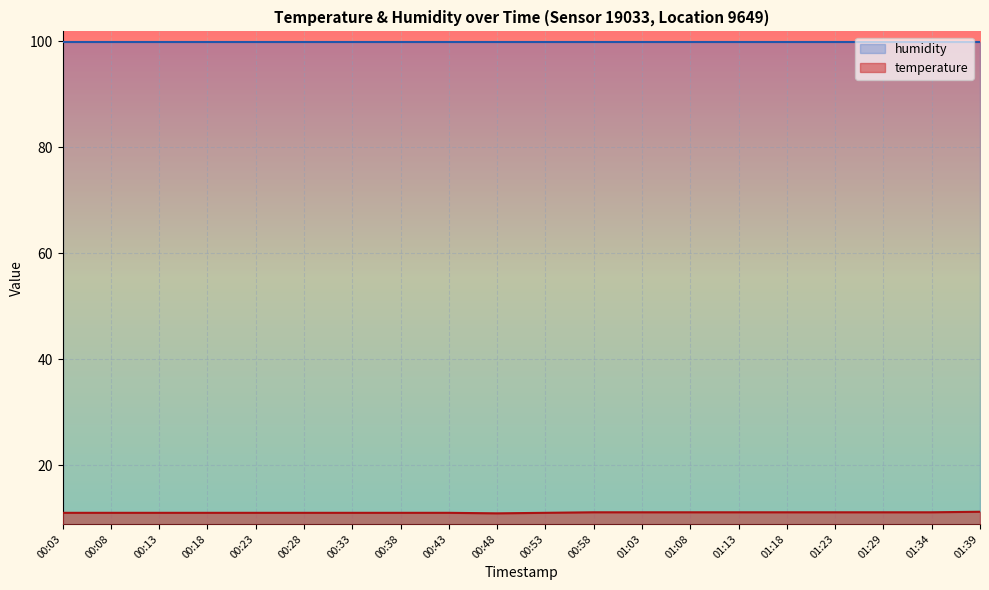

What is the label of the 6th point from the left?

00:28